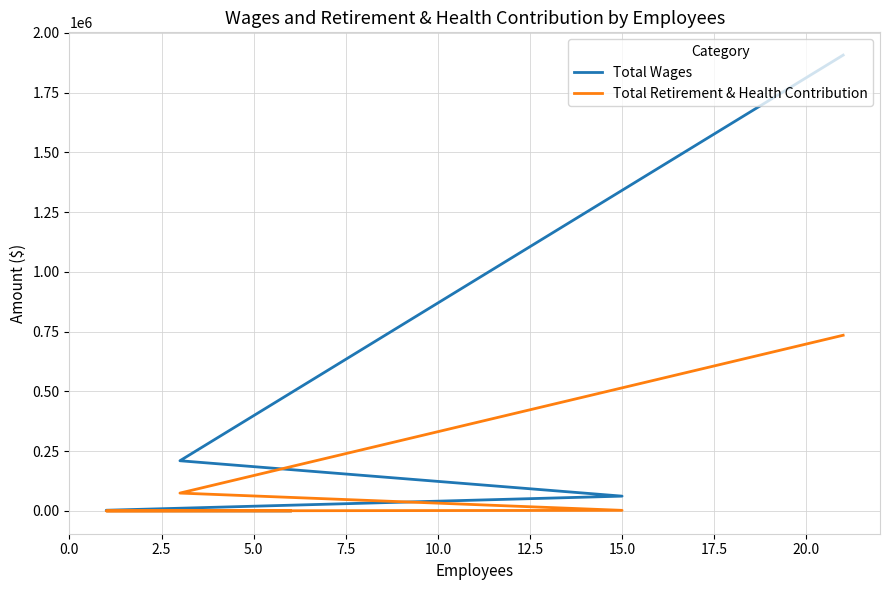

Which series has the widest spread of values?

Total Wages